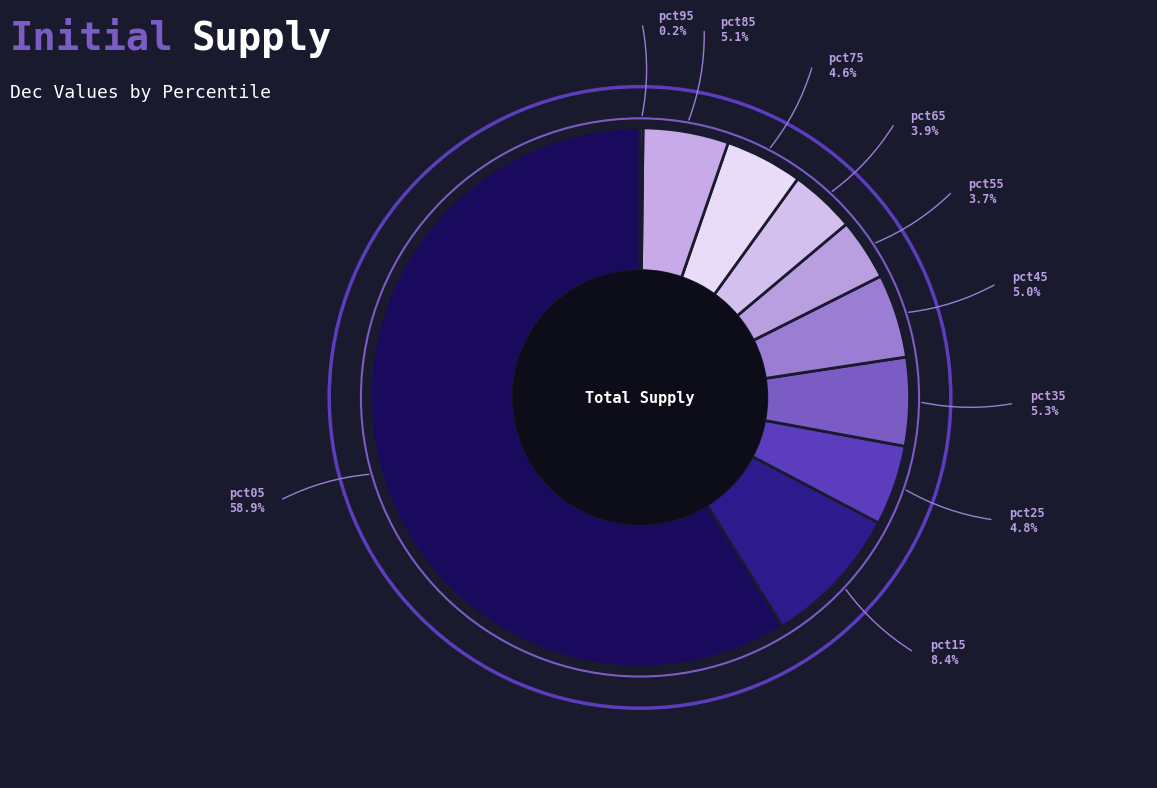

Is there any slice that represents more than half of the pie?

Yes